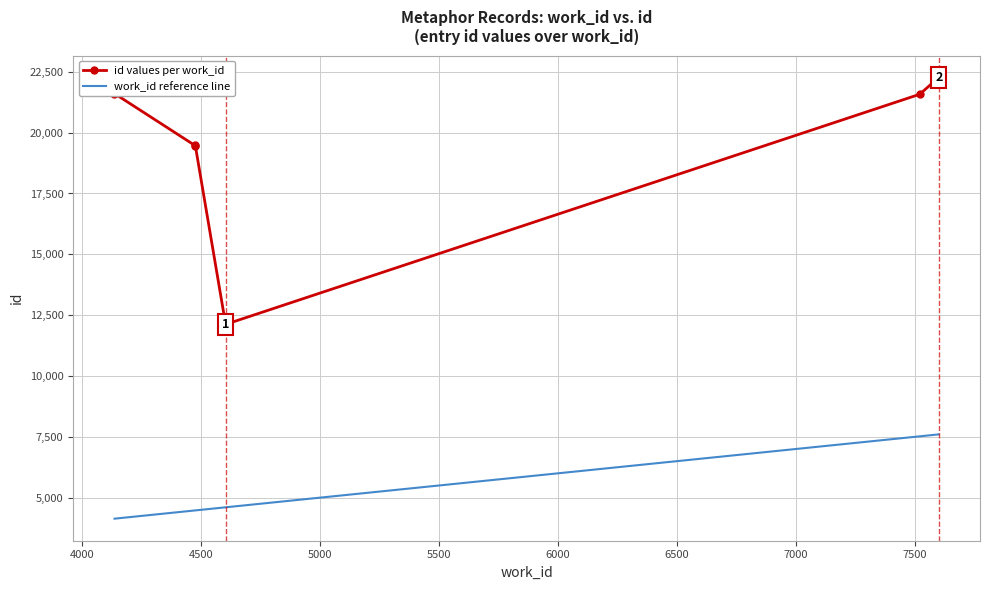

True or false: work_id reference line and id values per work_id intersect in this chart.

False